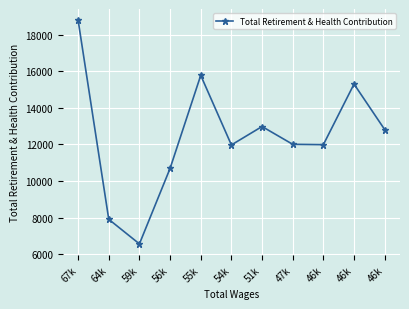

Does the chart have visible grid lines?

Yes